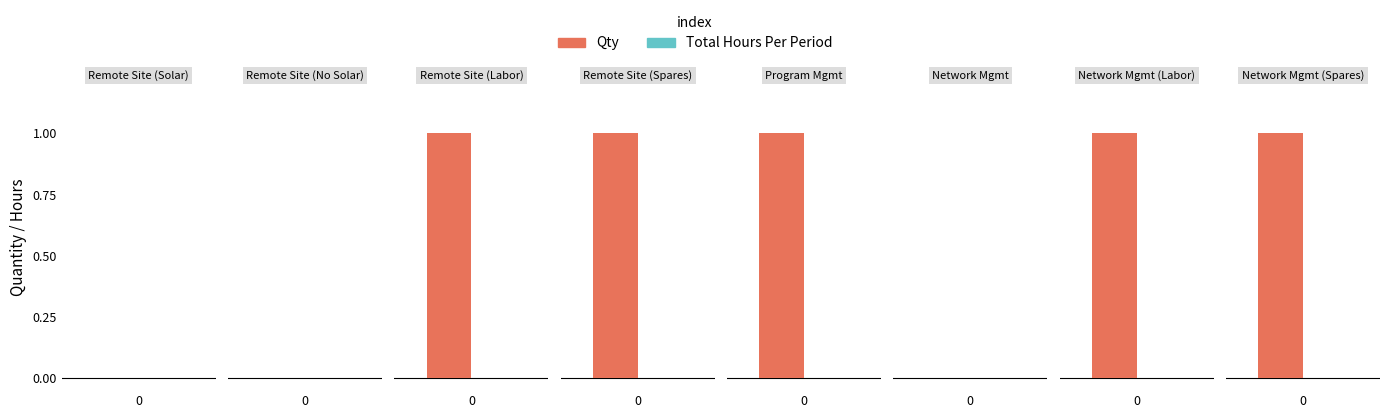

List the series in order of their overall mean, highest first.

Qty, Total Hours Per Period